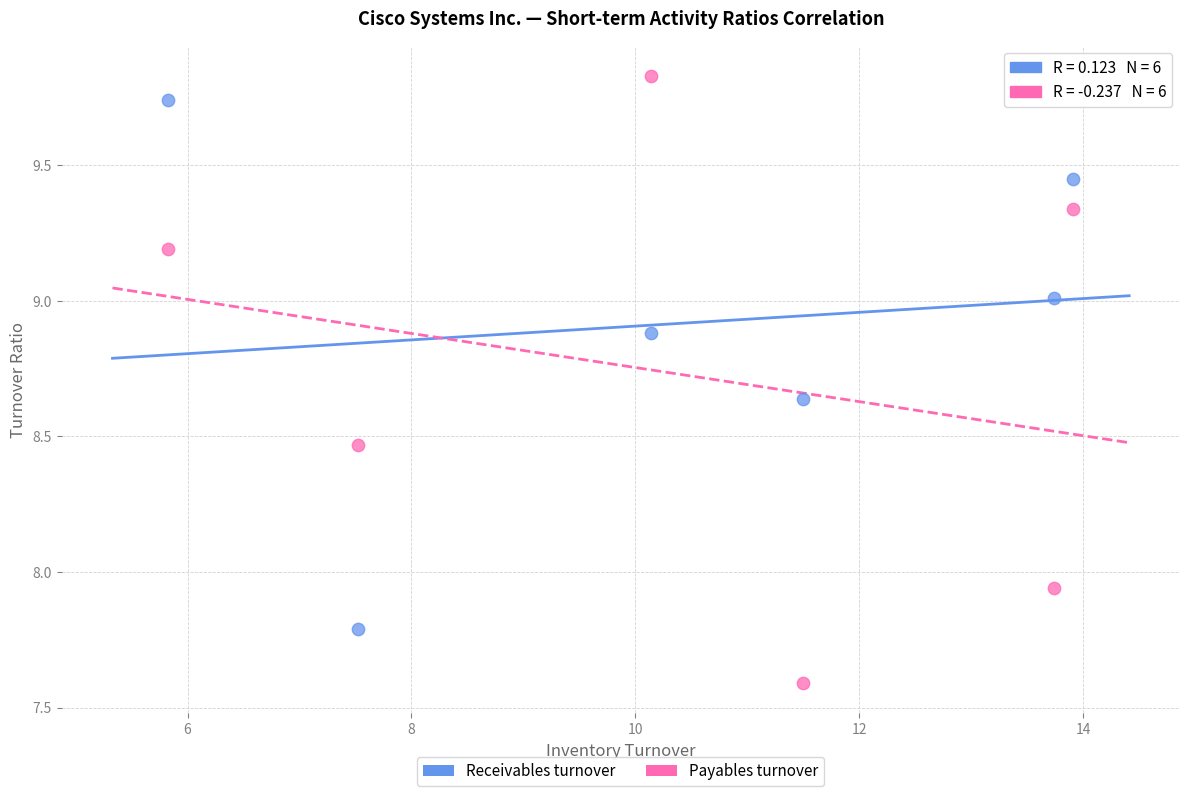

Which series has the widest spread of Y values?

Payables turnover